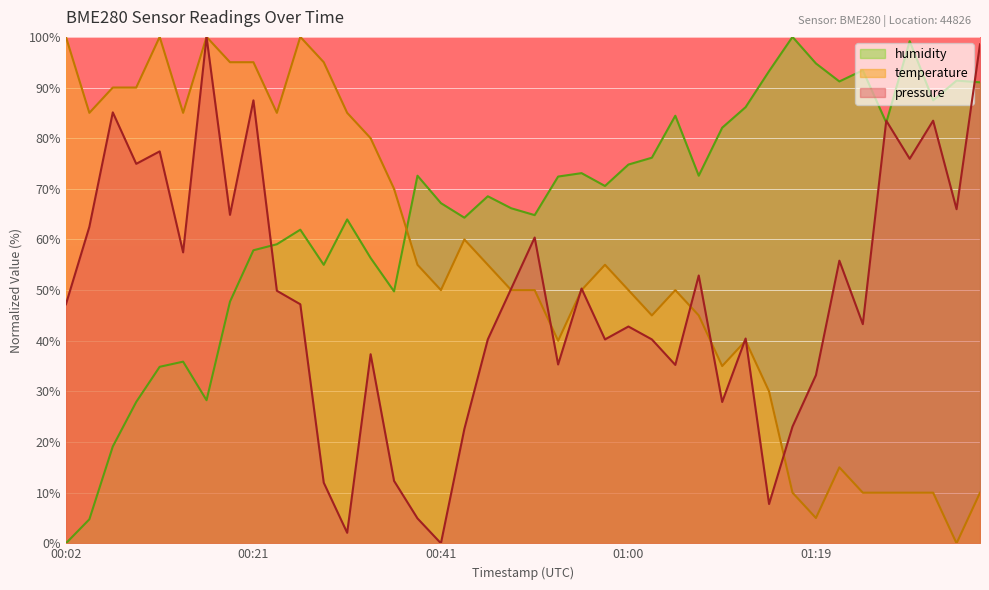

What is the difference between the highest and lowest values at 01:00?

32.0